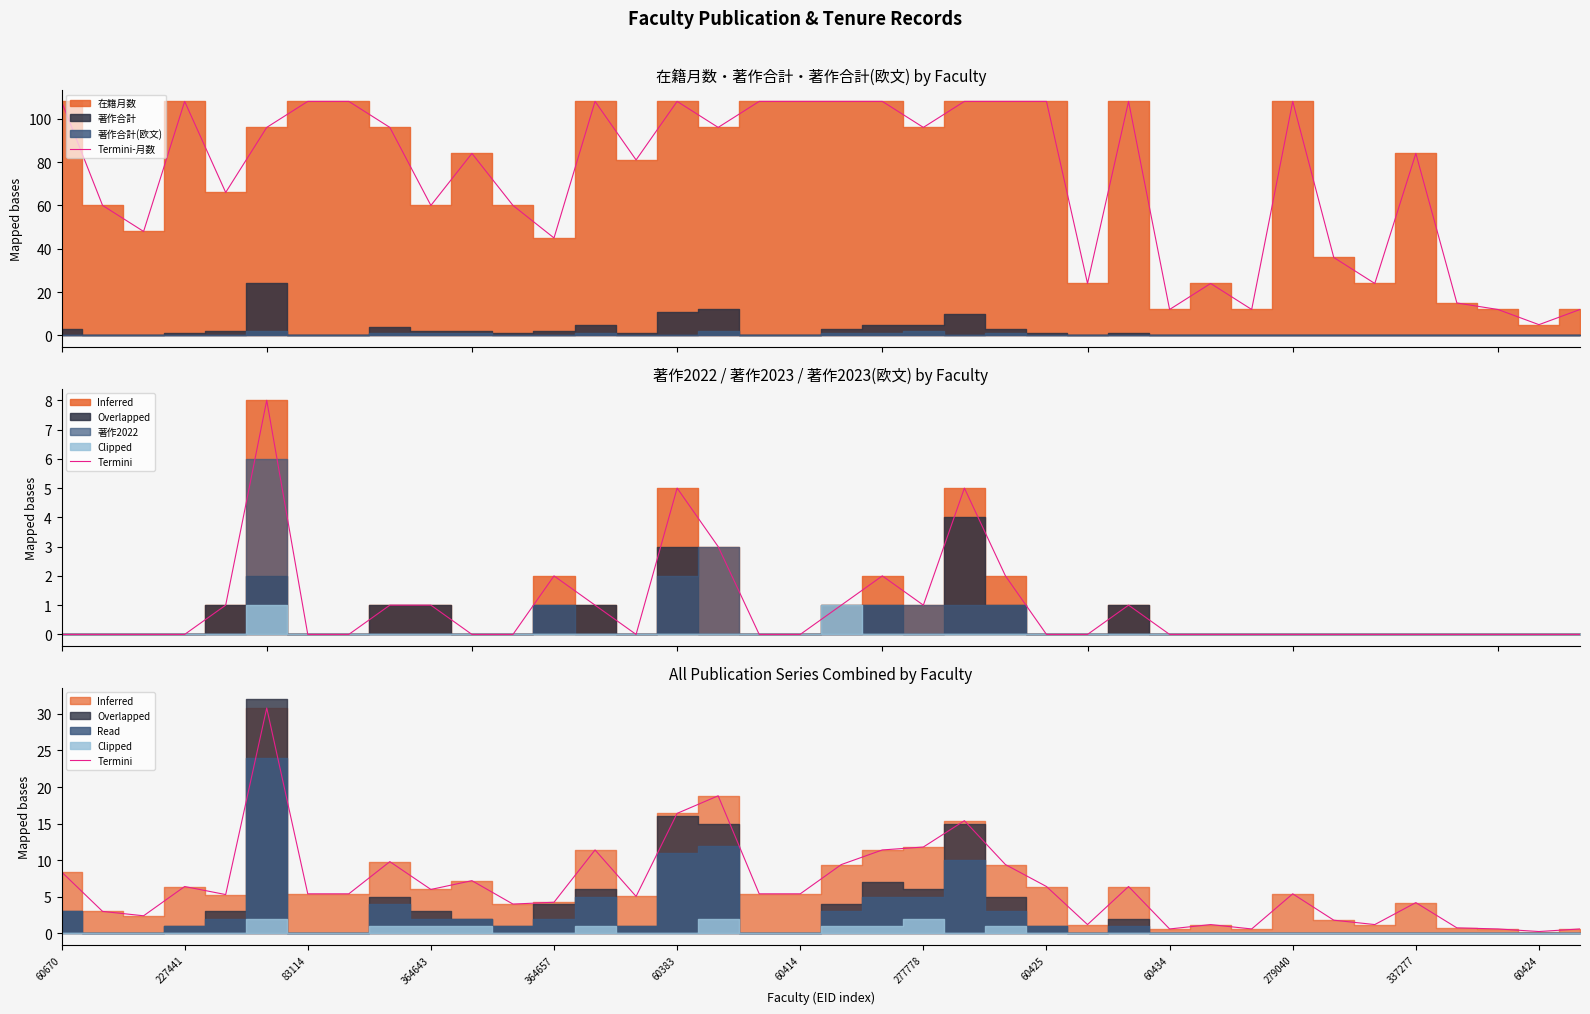

Is it true that Termini equals 5.0 at 14?

True